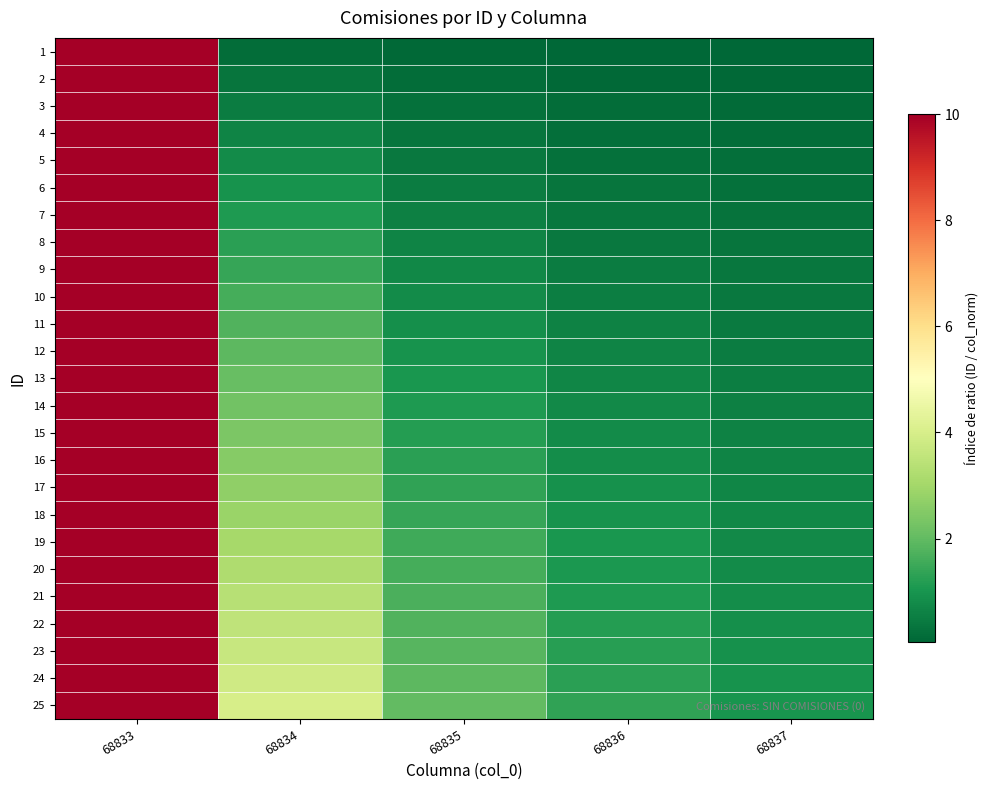

Between 68835 and 68836, which series saw the biggest shift?

25